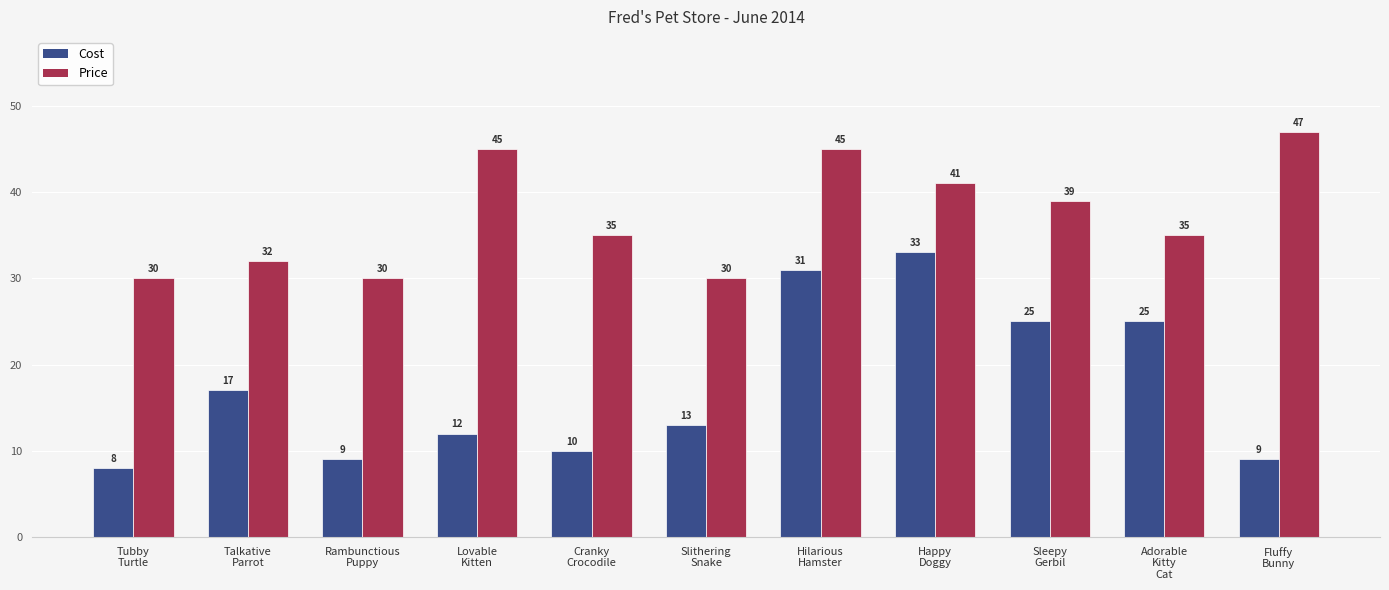

At how many categories does at least one series exceed 19?

11